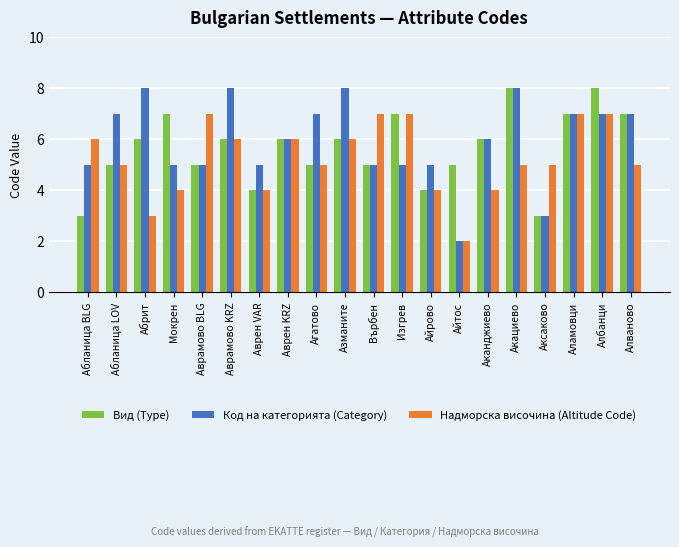

Between Акациево and Аламовци, which series saw the biggest shift?

Надморска височина (Altitude Code)